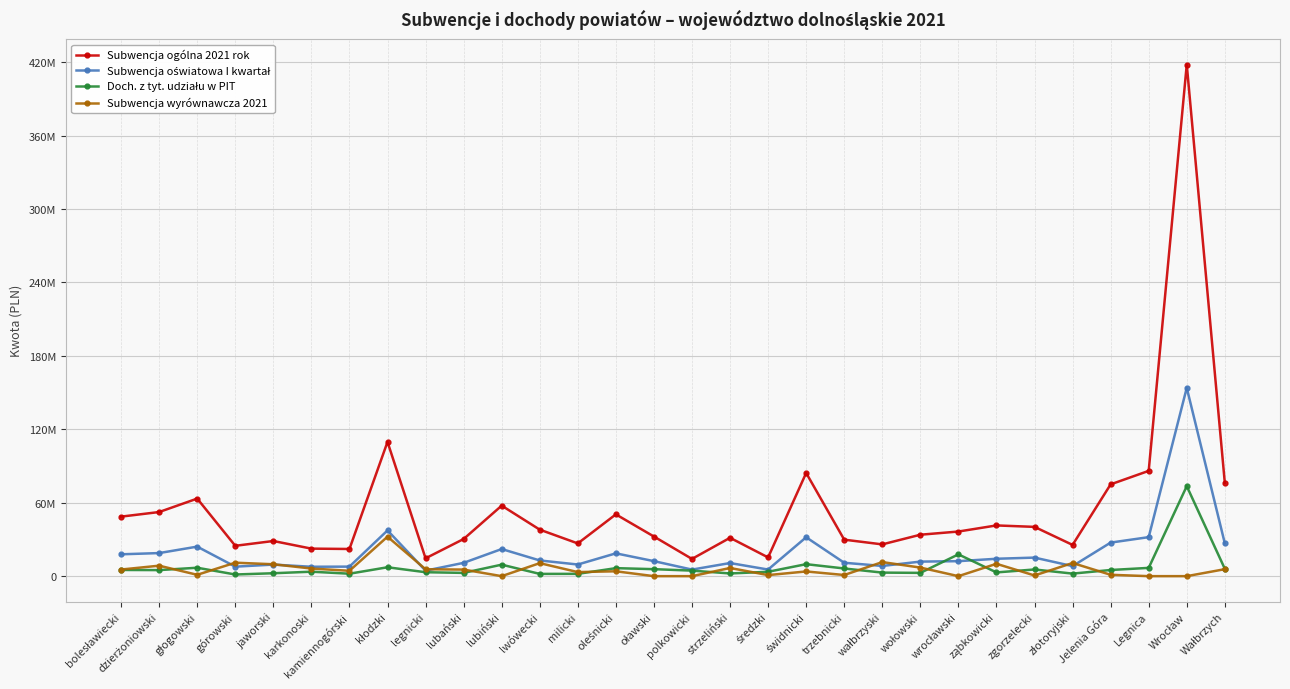

Reading left to right, transcribe all the data shown in this chart.

Subwencja ogólna 2021 rok: 48635905	52399750	63381729	24803563	28724285	22494245	22203370	109708659	14573910	30349860	57621831	38005167	26744220	50497723	32384049	14086155	31350695	15304700	84316957	29817609	25959088	33858759	36463174	41449154	40267168	25535820	75010532	86025483	418003928	76198176
Subwencja oświatowa I kwartał: 17858546	18862506	24135790	7758232	9451193	7682579	7790335	37366854	4486594	10884520	22162245	12837385	9510109	18641112	12281708	5363826	10717802	5400705	31783423	10947995	8344650	11886982	12247901	14214049	15162077	8211033	27420969	31882308	153873428	26804563
Doch. z tyt. udziału w PIT: 5070790	4950952	6882557	1355959	2383417	3643133	1997806	7264206	3217576	2664386	9393063	1846131	1890665	6549830	5712881	4523315	2199232	3572177	9796146	6279523	2896759	2684508	17802564	3058957	5464578	2081620	5033719	6763680	73544121	6021397
Subwencja wyrównawcza 2021: 5416992	8560536	1103688	11003796	9727331	6225144	4393490	32260753	5628451	5375874	0	10635457	3320685	3980431	0	0	6678547	876417	3838602	945285	11501299	7015564	0	10092432	561082	10749579	1119267	0	0	5699534